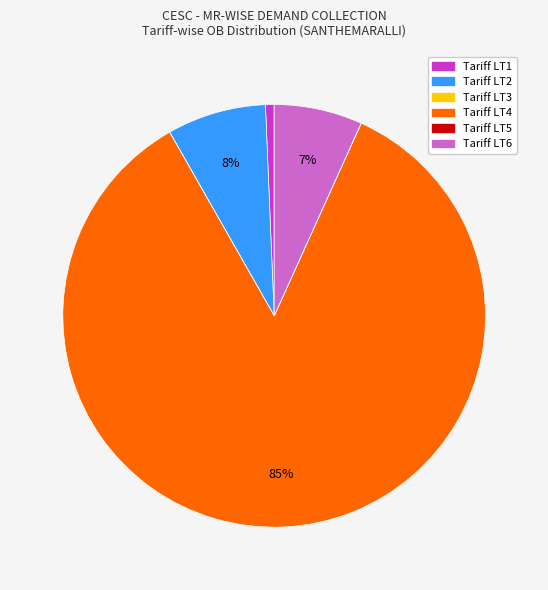

Is there any slice that represents more than half of the pie?

Yes